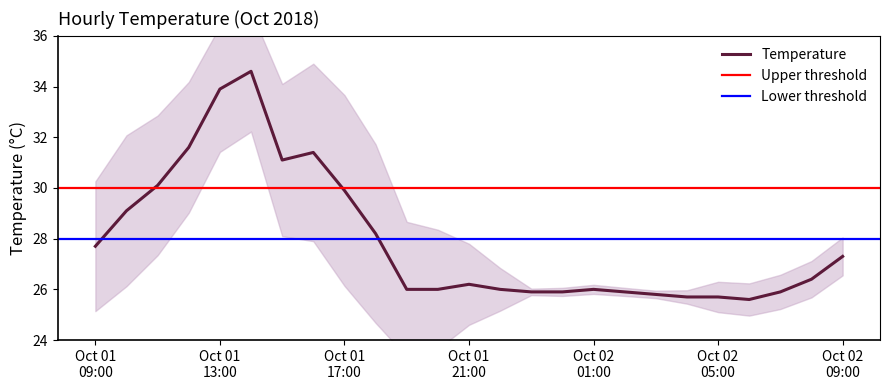

What is the minimum value for Temperature?

25.6